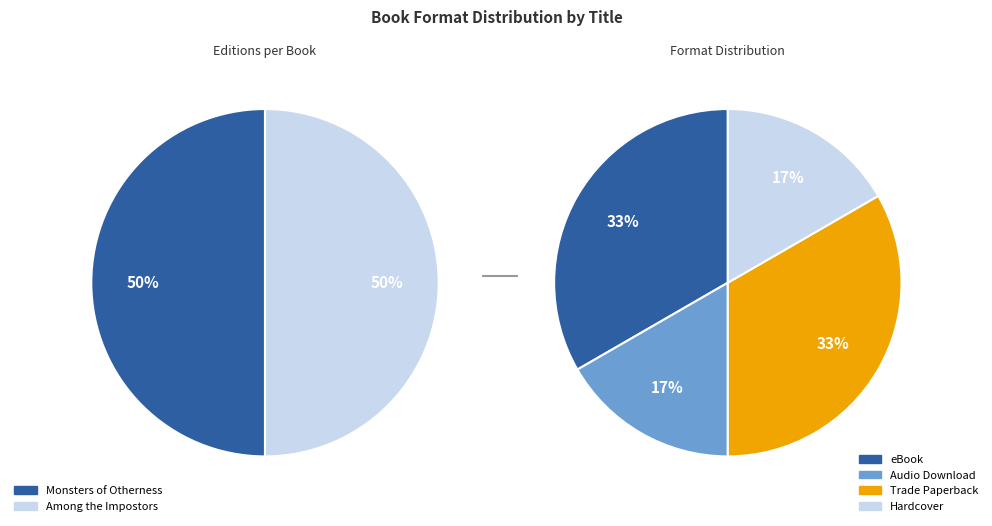

To the nearest percent, what percentage of the pie is eBook?

33%